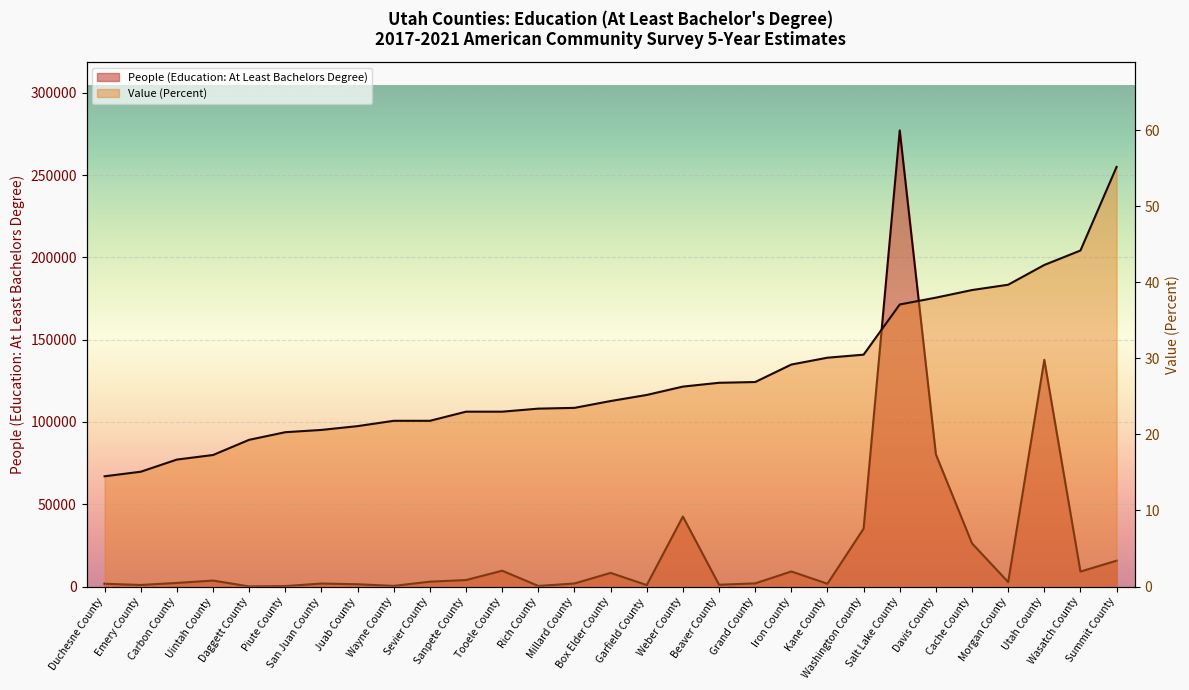

True or false: People (Education: At Least Bachelors Degree) and Value (Percent) cross at least once.

False